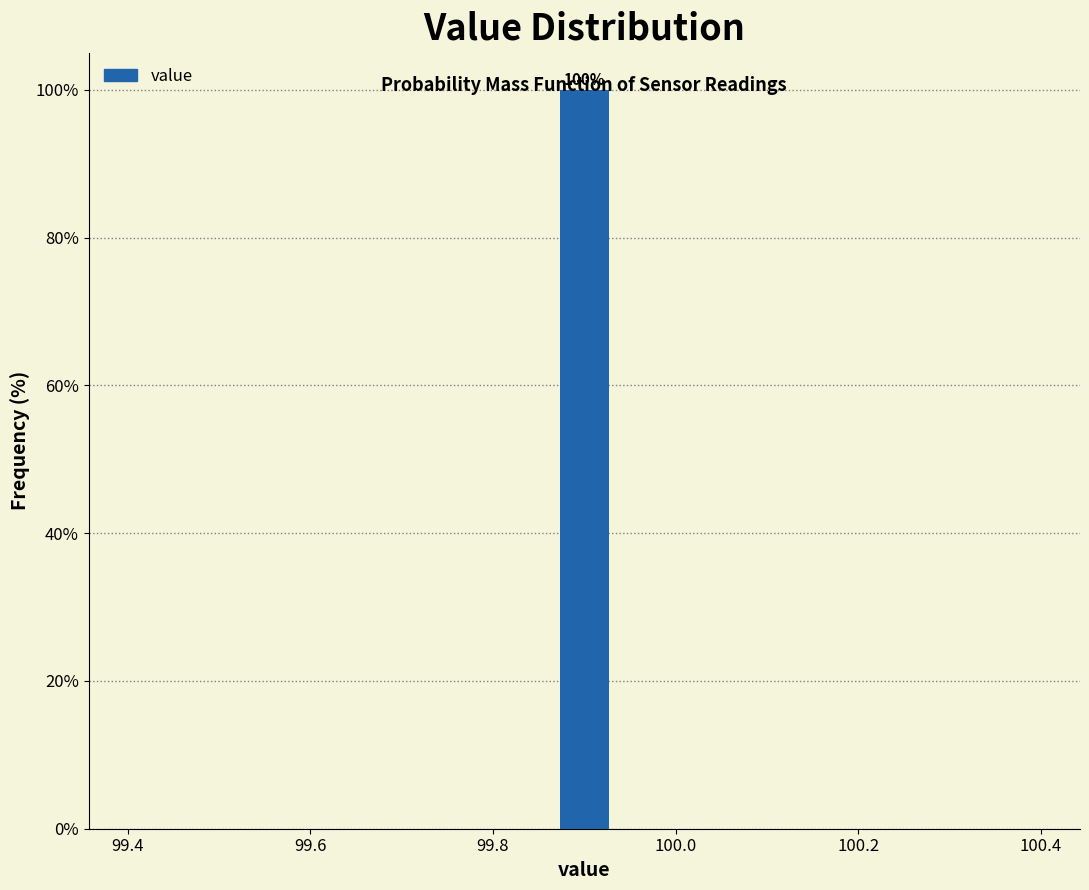

Read against the x-axis, roughly where is the centre of the tallest bar?

99.90